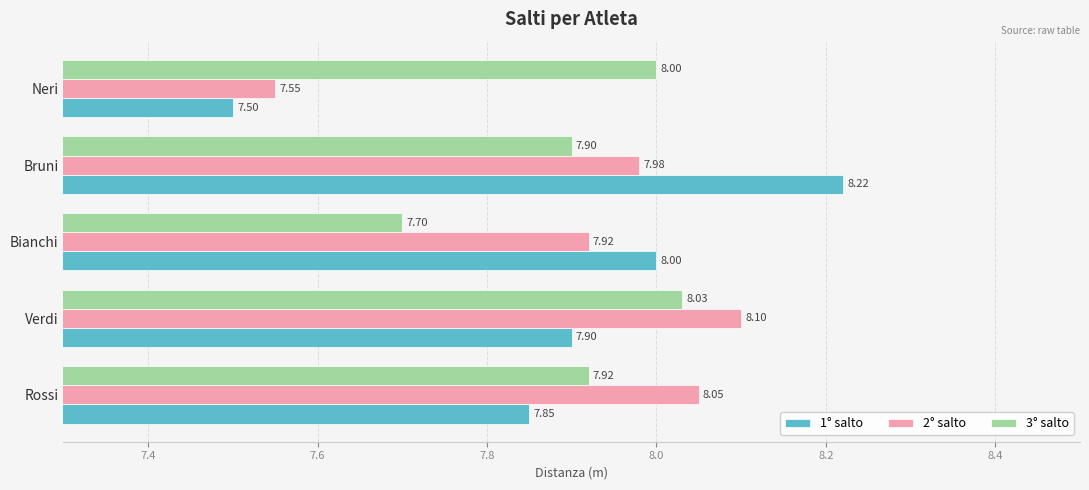

Which series has the widest spread of values?

1° salto